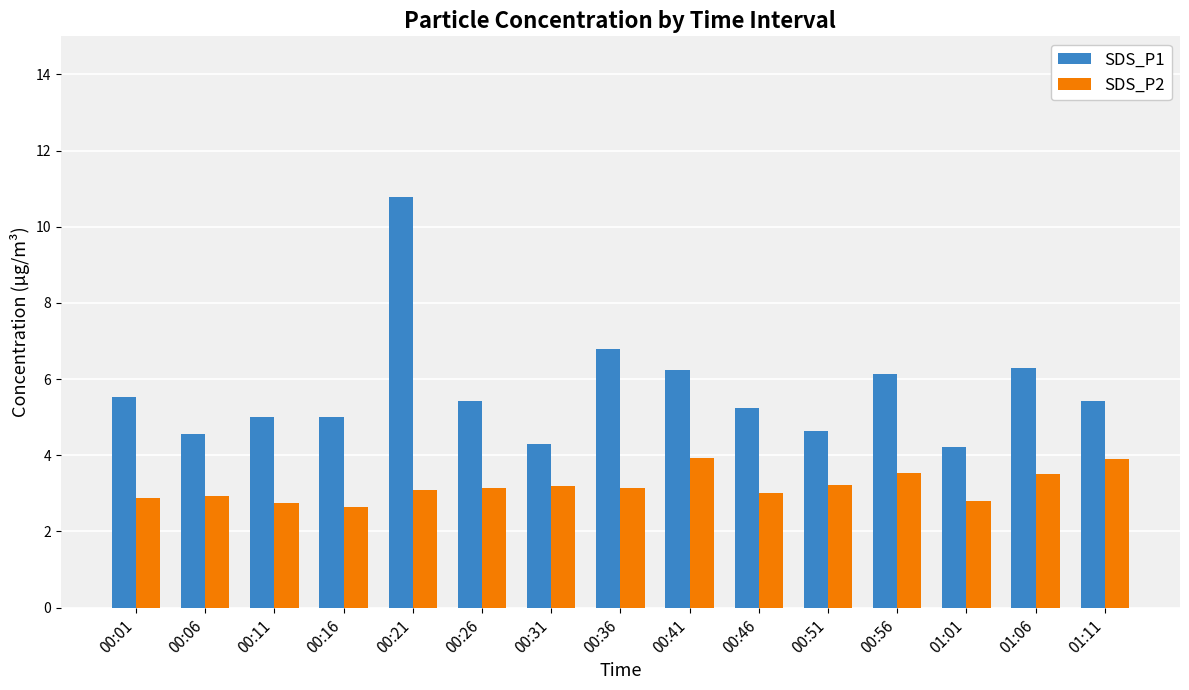

What is the sum of all SDS_P1 values?

85.6